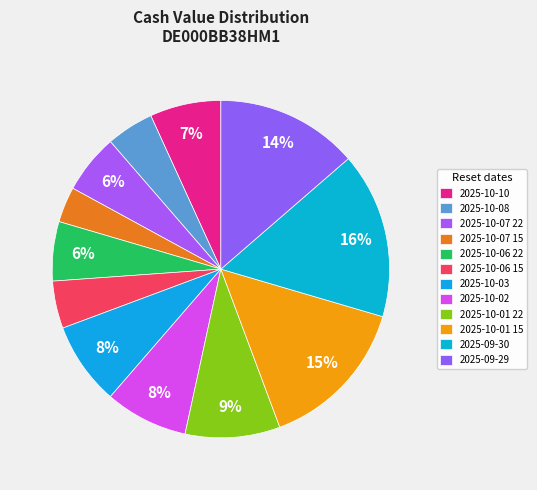

Does 2025-10-03 represent more than half of the total?

No